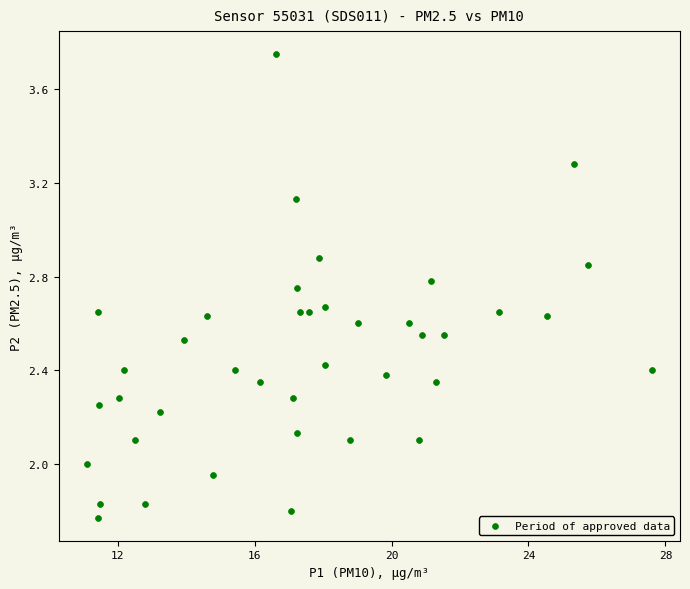

What is the range of Y values (max minus min)?

2.0